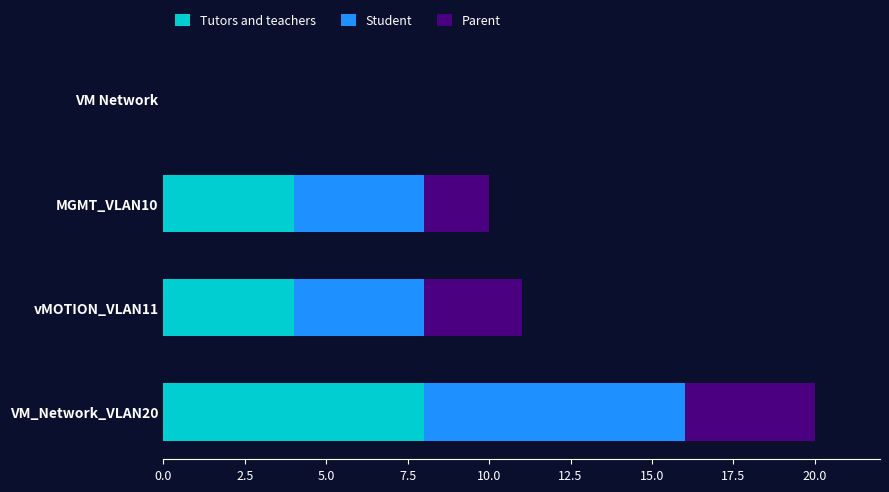

The value of Tutors and teachers at VM Network is 0. True or false?

True